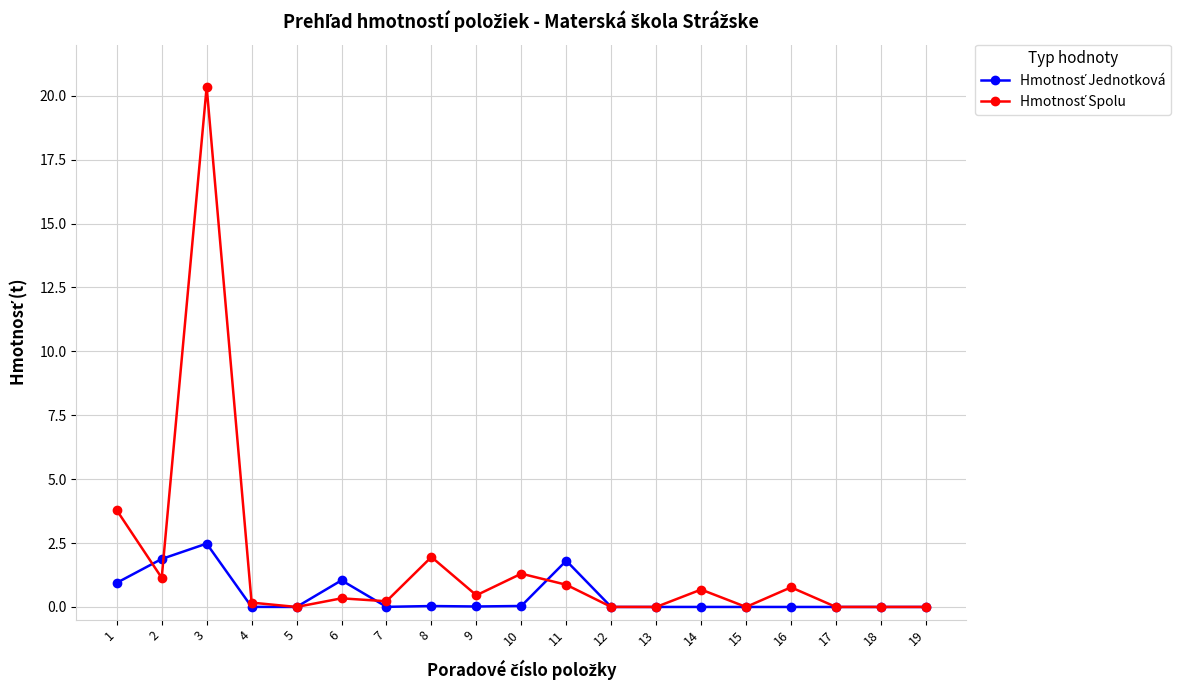

Is this an area chart (filled region under the line)?

No